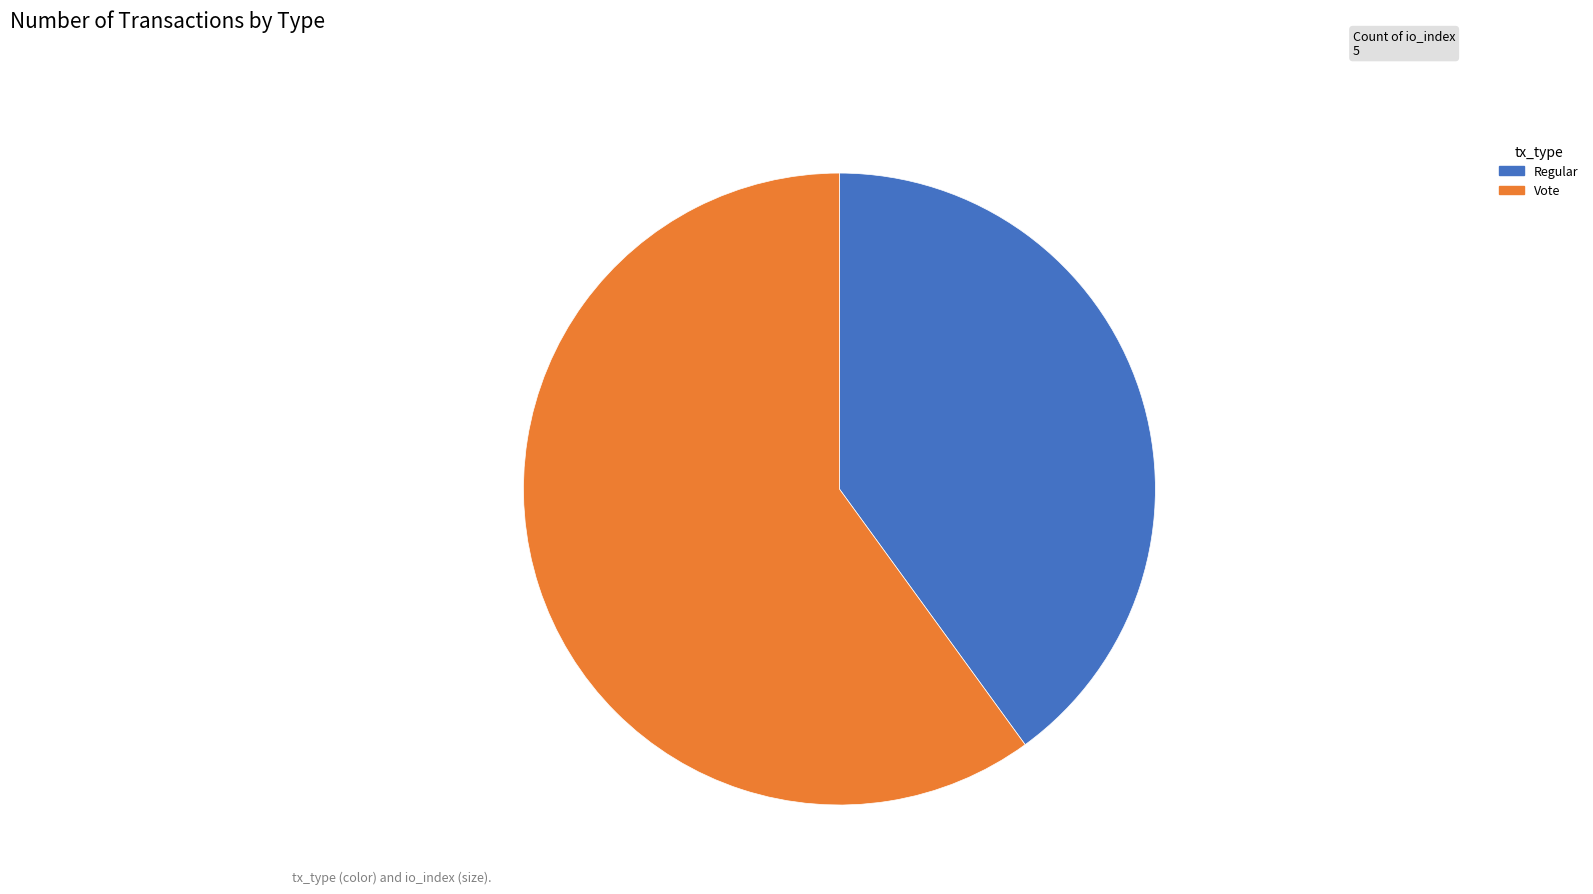

Is there any slice that represents more than half of the pie?

Yes